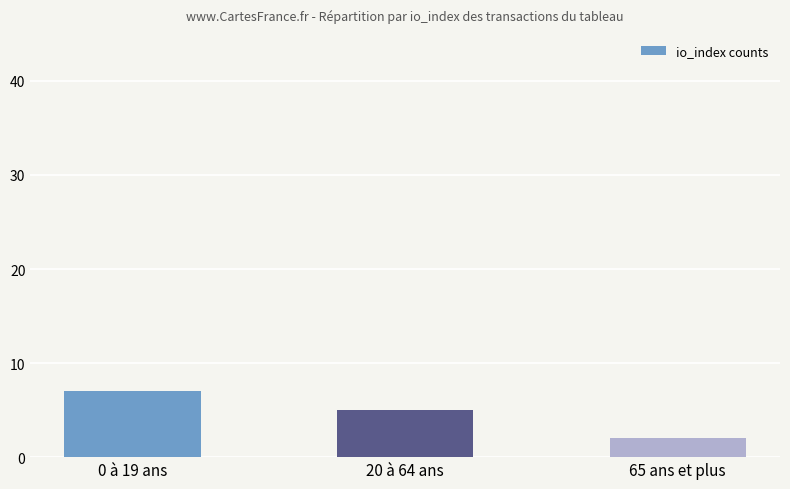

At which label is the value closest to 4?

20 à 64 ans